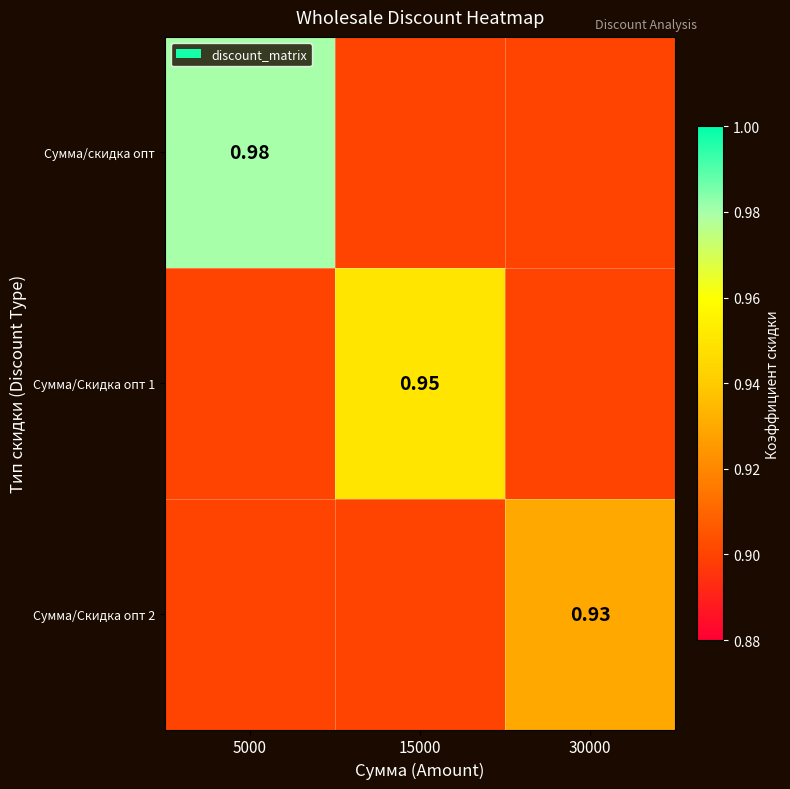

Rank the series at 30000 from lowest to highest value.

Сумма/скидка опт, Сумма/Скидка опт 1, Сумма/Скидка опт 2